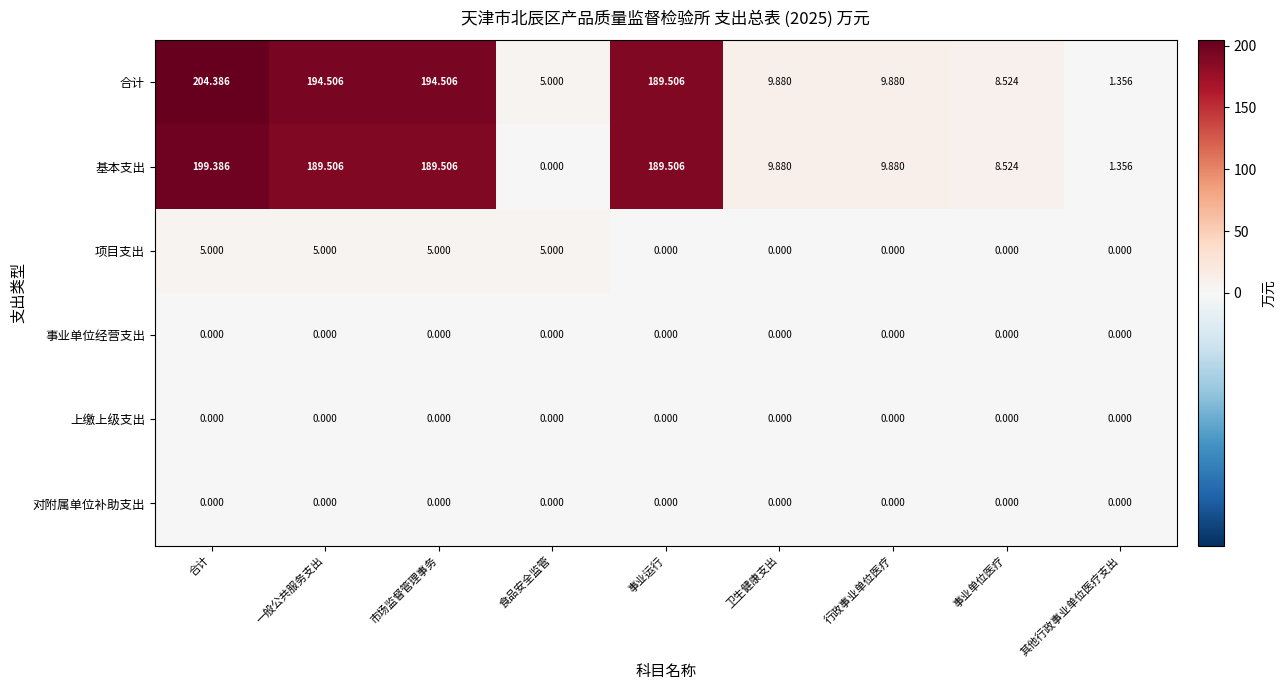

Which series has the largest range (max minus min)?

合计